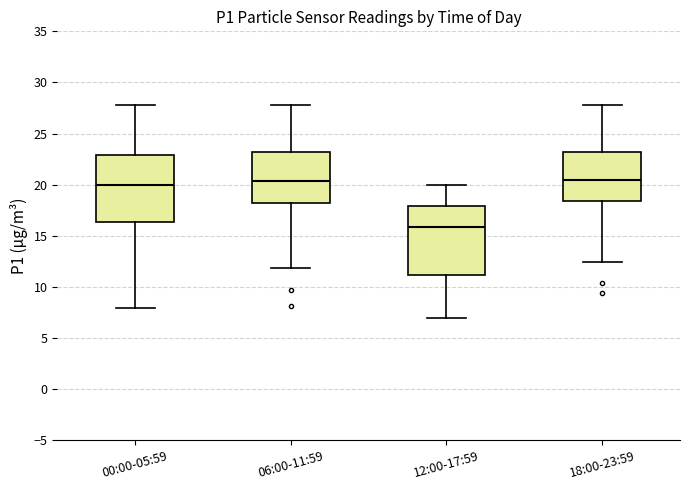

Where is the upper edge of the box for 00:00-05:59 on the y-axis? The values are not printed on the chart, so give them approximately, as read against the axis.

23.0